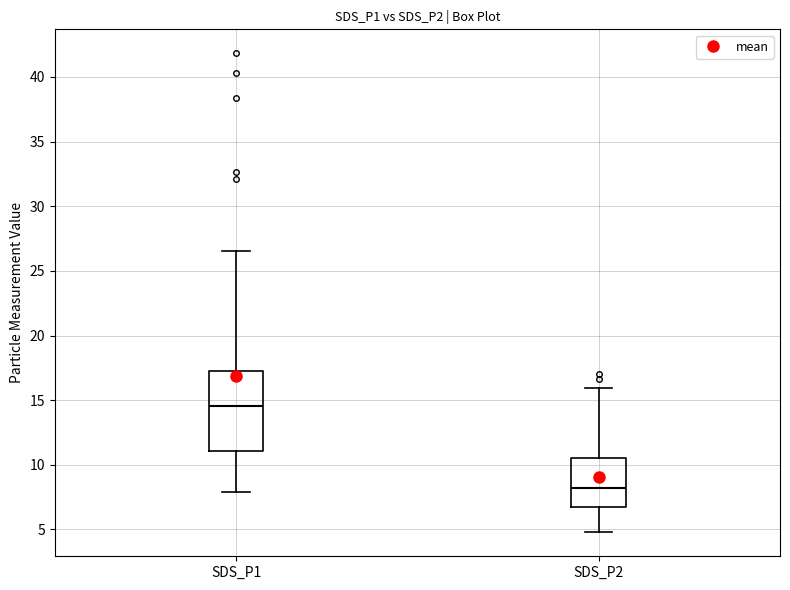

Which box's median line is the highest?

SDS_P1